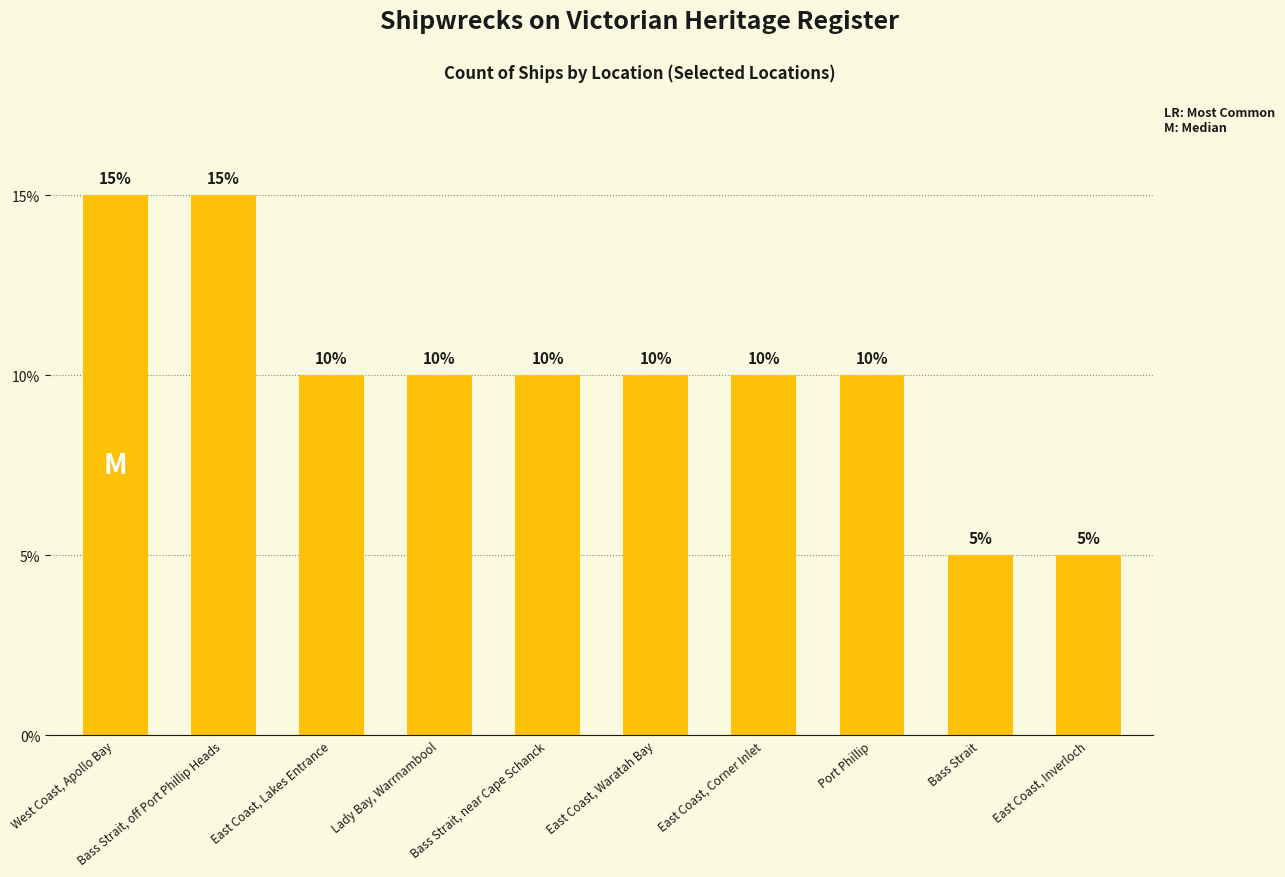

Reading left to right, transcribe all the data shown in this chart.

West Coast, Apollo Bay=3	Bass Strait, off Port Phillip Heads=3	East Coast, Lakes Entrance=2	Lady Bay, Warrnambool=2	Bass Strait, near Cape Schanck=2	East Coast, Waratah Bay=2	East Coast, Corner Inlet=2	Port Phillip=2	Bass Strait=1	East Coast, Inverloch=1